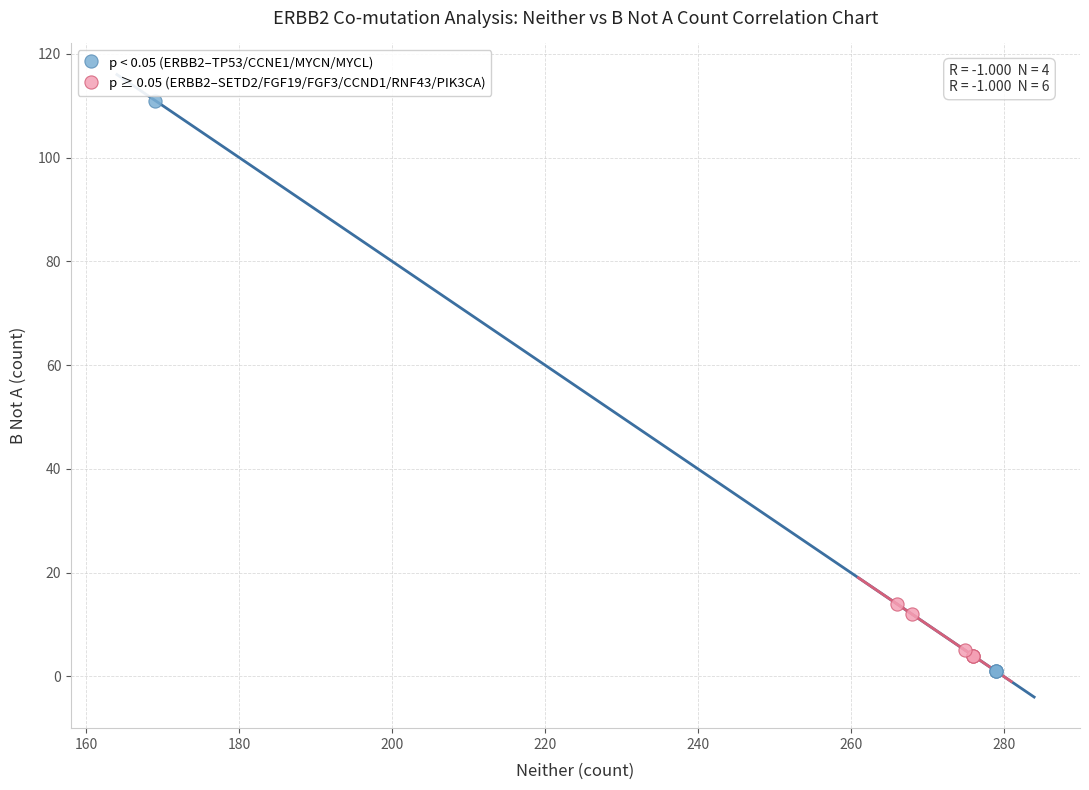

Which series has the largest Y range (max minus min)?

p < 0.05 (ERBB2–TP53/CCNE1/MYCN/MYCL)